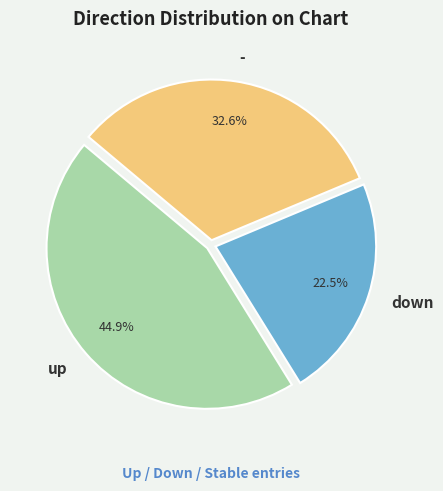

Which slice is the largest?

up